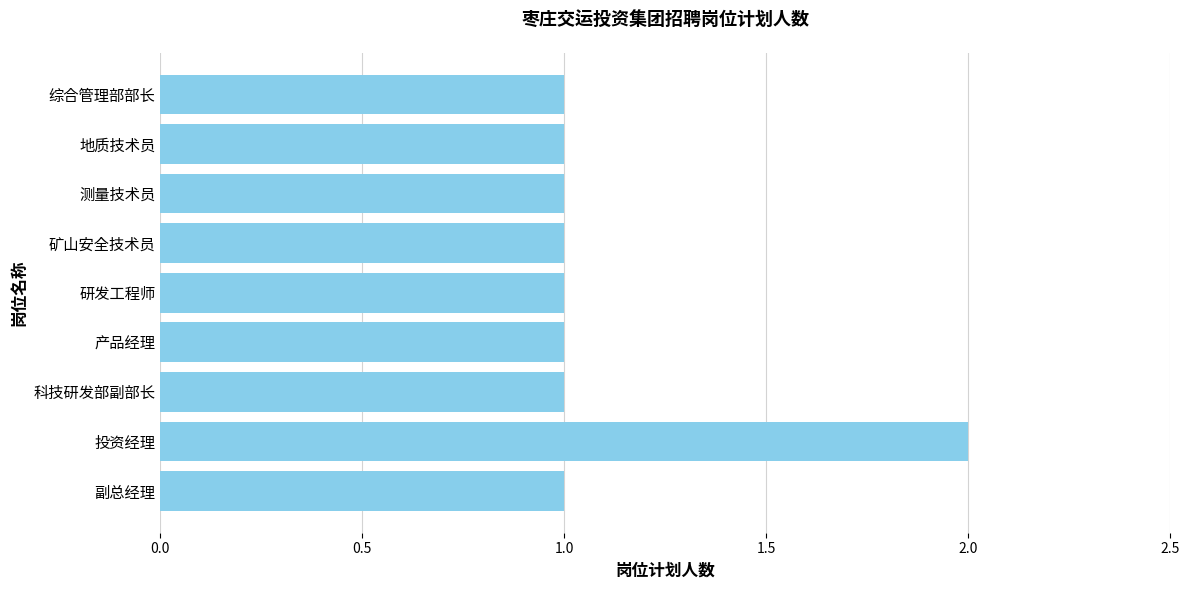

Approximately how many times larger is the value at 测量技术员 compared to 副总经理?

1.0